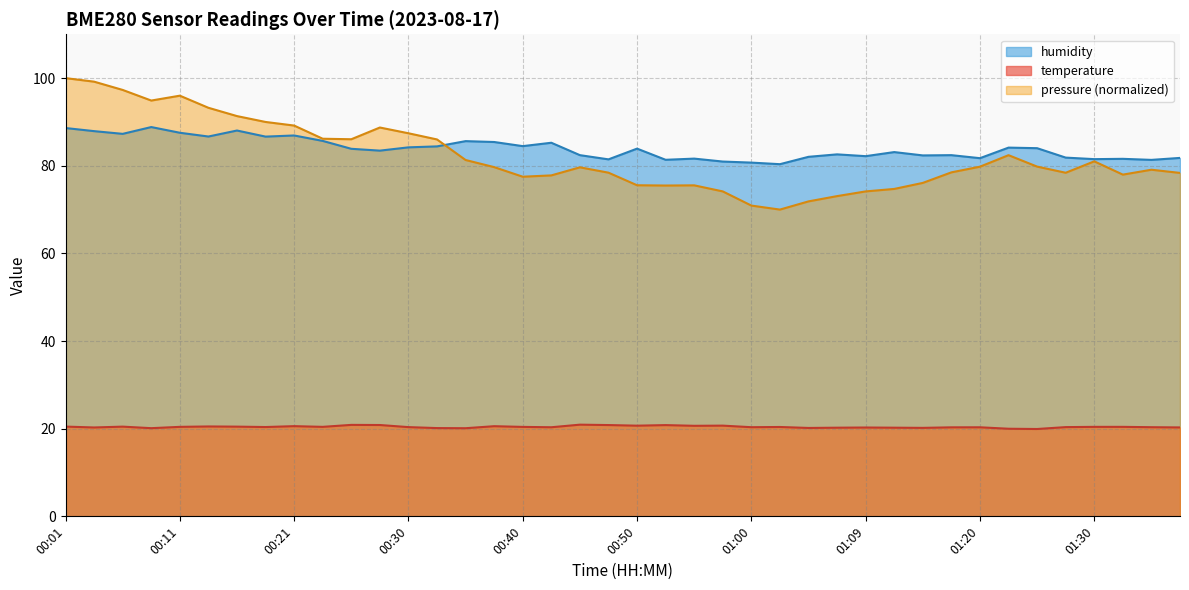

What position from the left is 00:50?

21